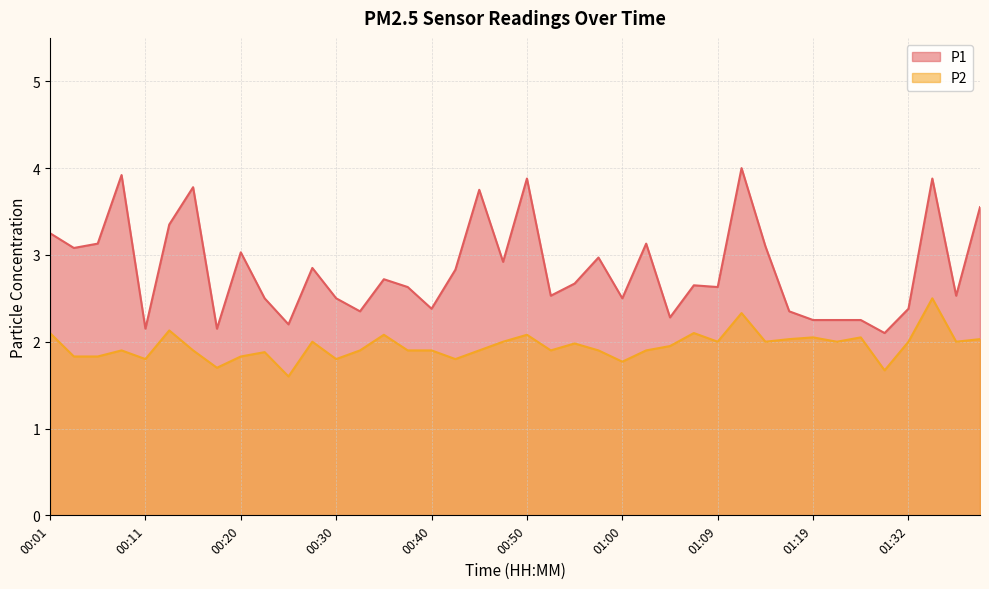

At which label is P2 closest to 2?

00:28